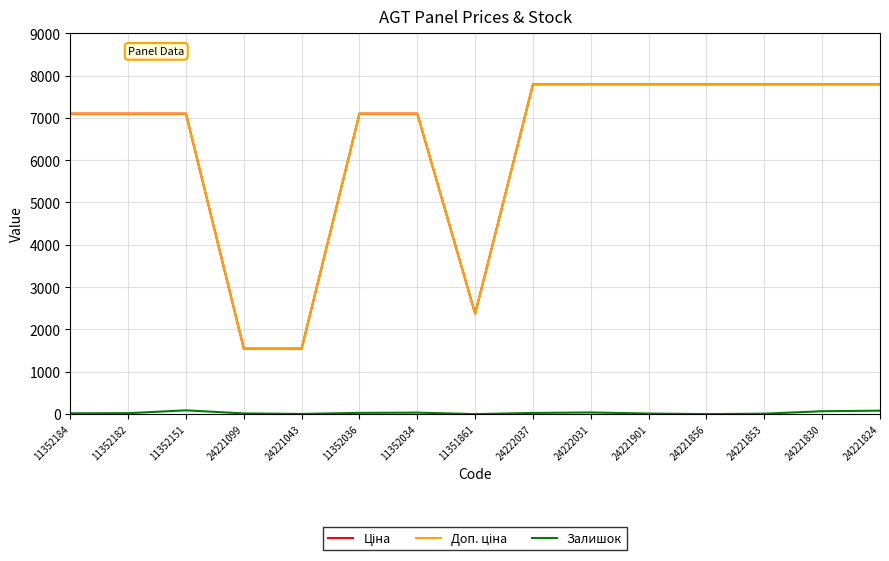

How many lines are shown in the chart?

3